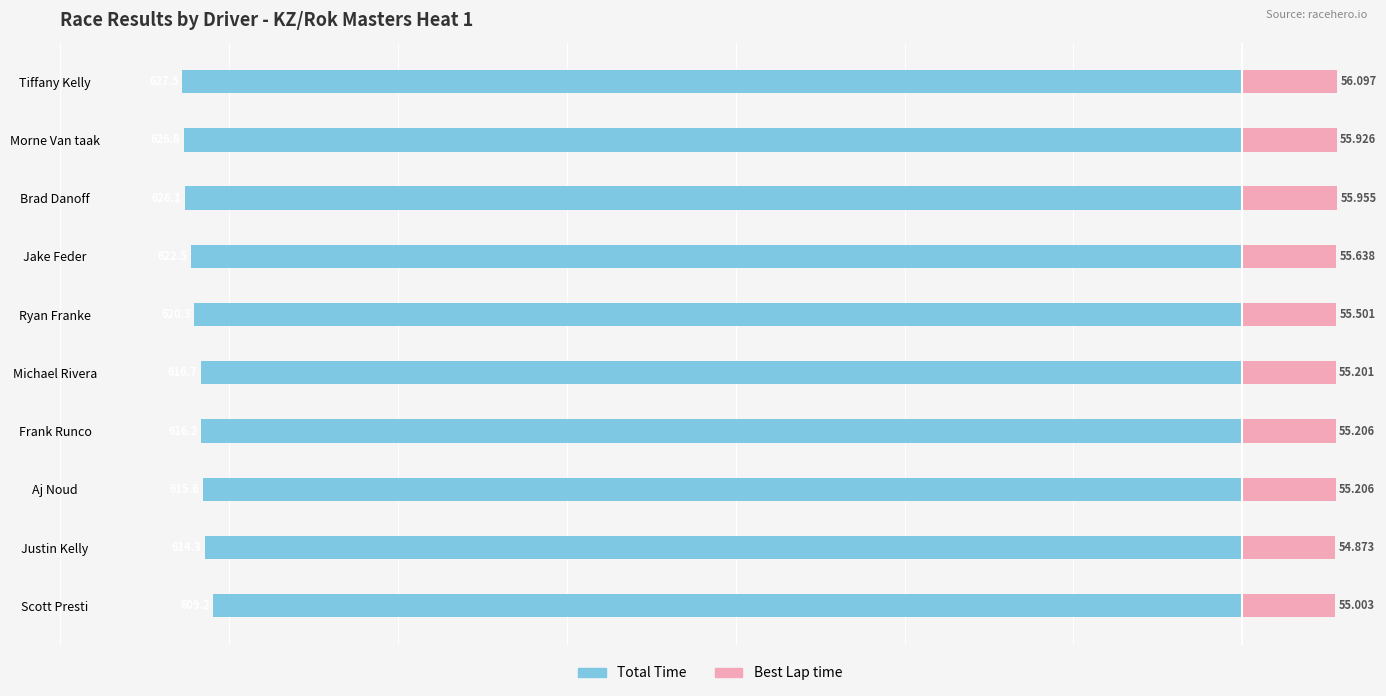

Between Scott Presti and Tiffany Kelly, which series saw the biggest shift?

Total Time